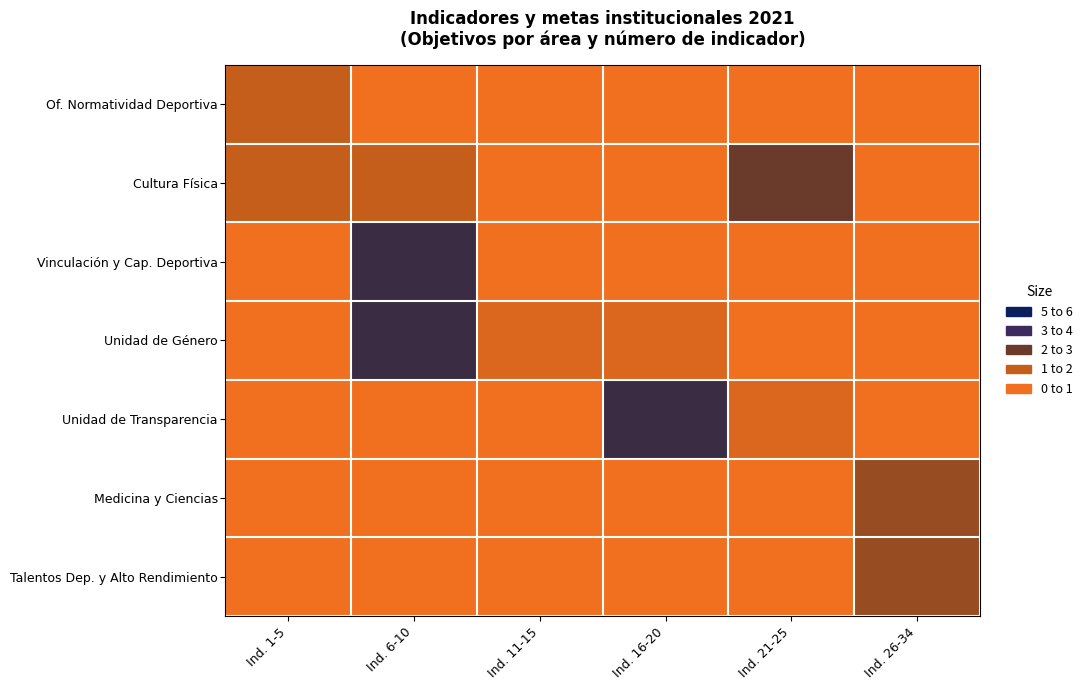

Is the value of Unidad de Transparencia at Ind. 21-25 greater than the value of Unidad de Género at Ind. 16-20?

No